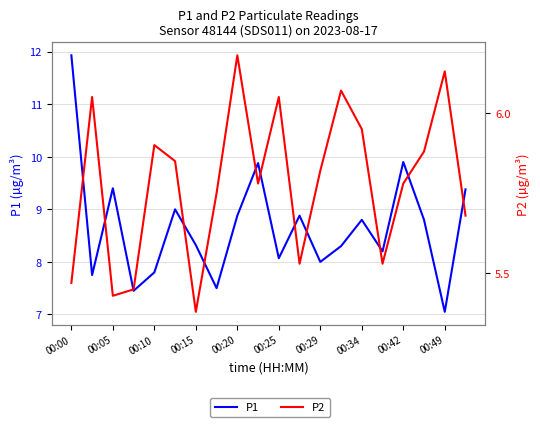

Reading left to right, extract all data points from this chart.

P1: 11.9	7.8	9.4	7.5	7.8	9.0	8.3	7.5	8.9	9.9	8.1	8.9	8.0	8.3	8.8	8.2	9.9	8.8	7.0	9.4
P2: 5.5	6.0	5.4	5.5	5.9	5.8	5.4	5.8	6.2	5.8	6.0	5.5	5.8	6.1	6.0	5.5	5.8	5.9	6.1	5.7